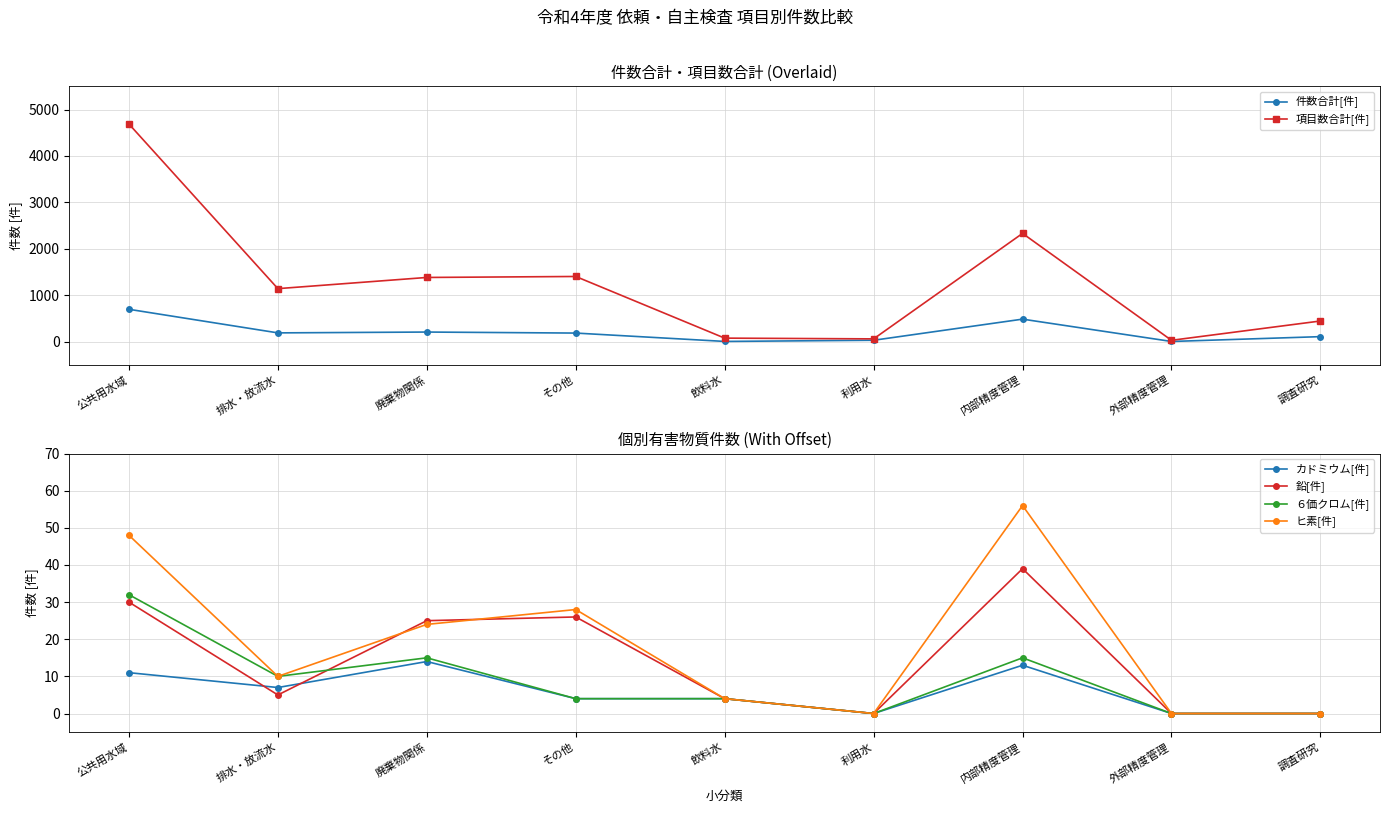

At which category does 件数合計[件] reach its first local peak?

廃棄物関係